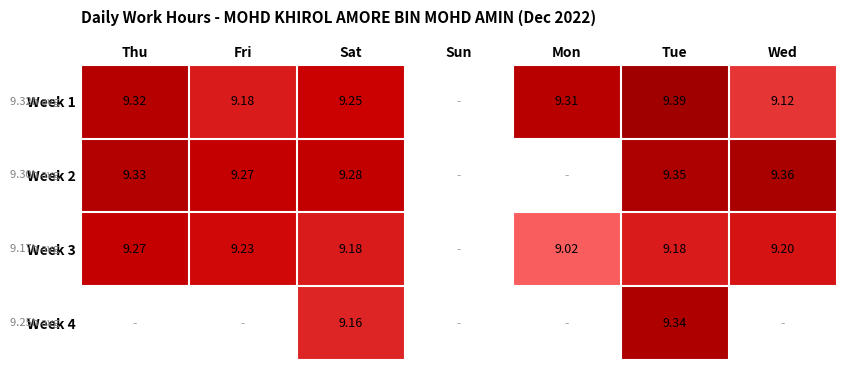

How many series are shown in this chart?

4